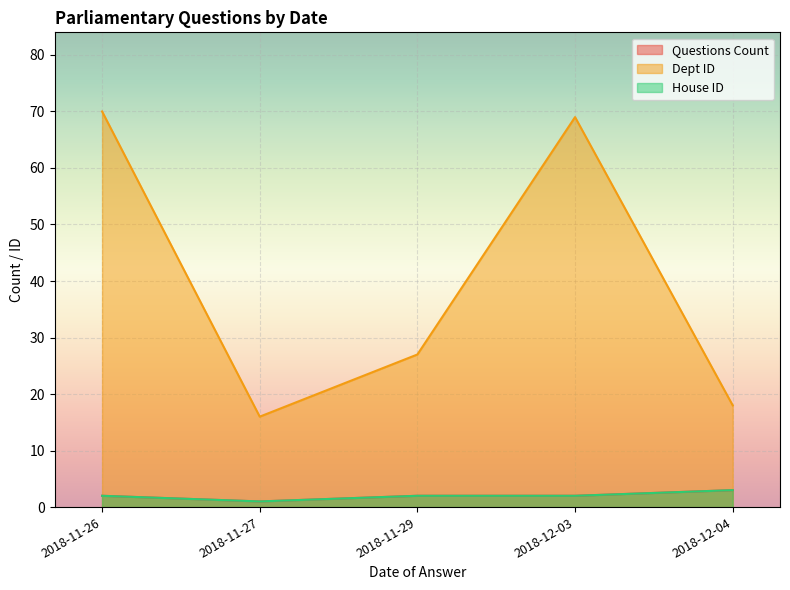

Which category has the highest value in the Dept ID series?

2018-11-26